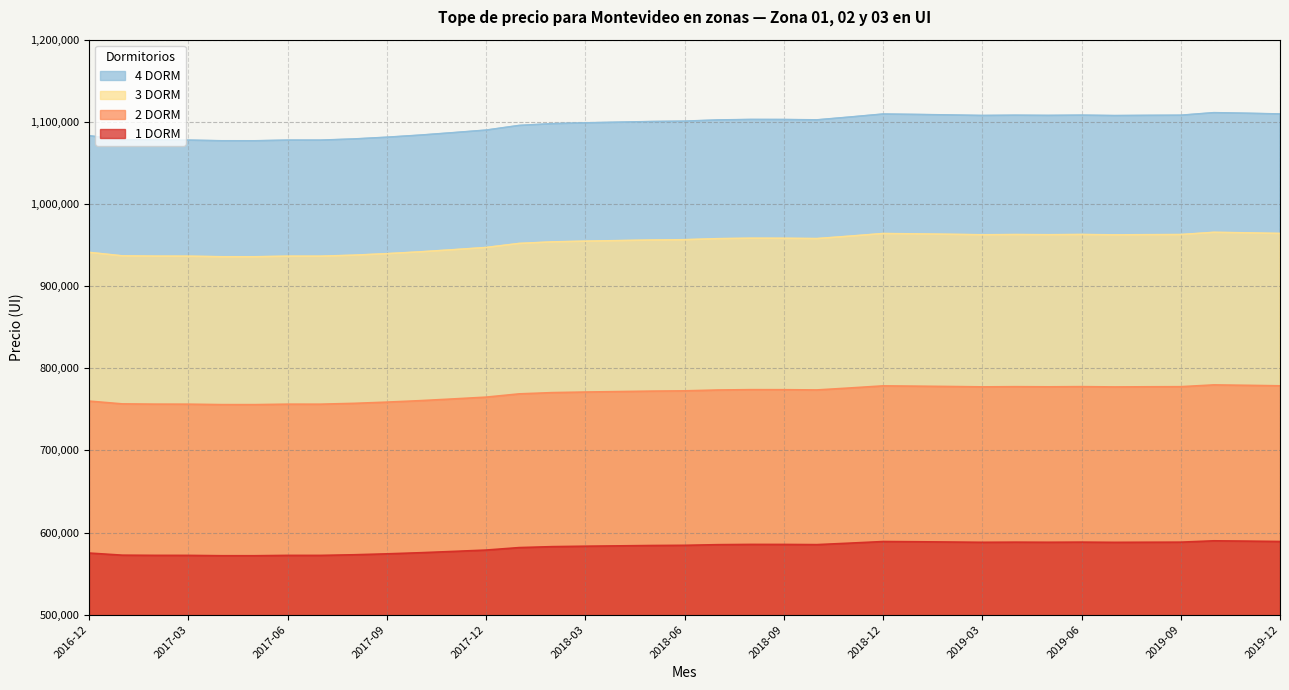

What position from the left is 2019-12?

37